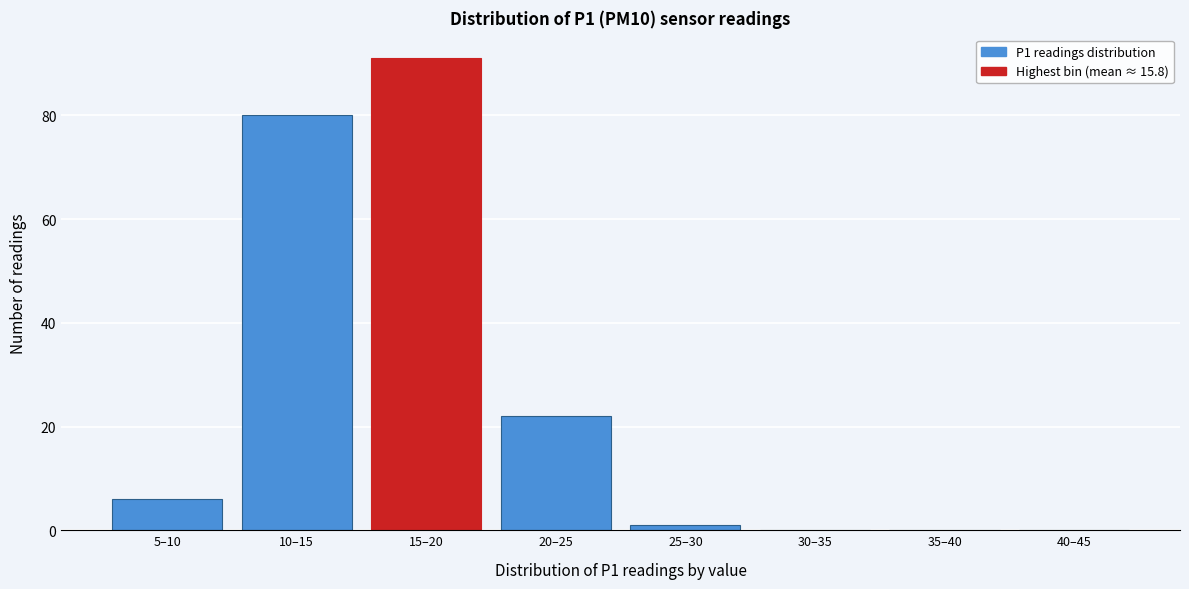

Reading left to right, transcribe all the data shown in this chart.

5–10=6	10–15=80	15–20=91	20–25=22	25–30=1	30–35=0	35–40=0	40–45=0